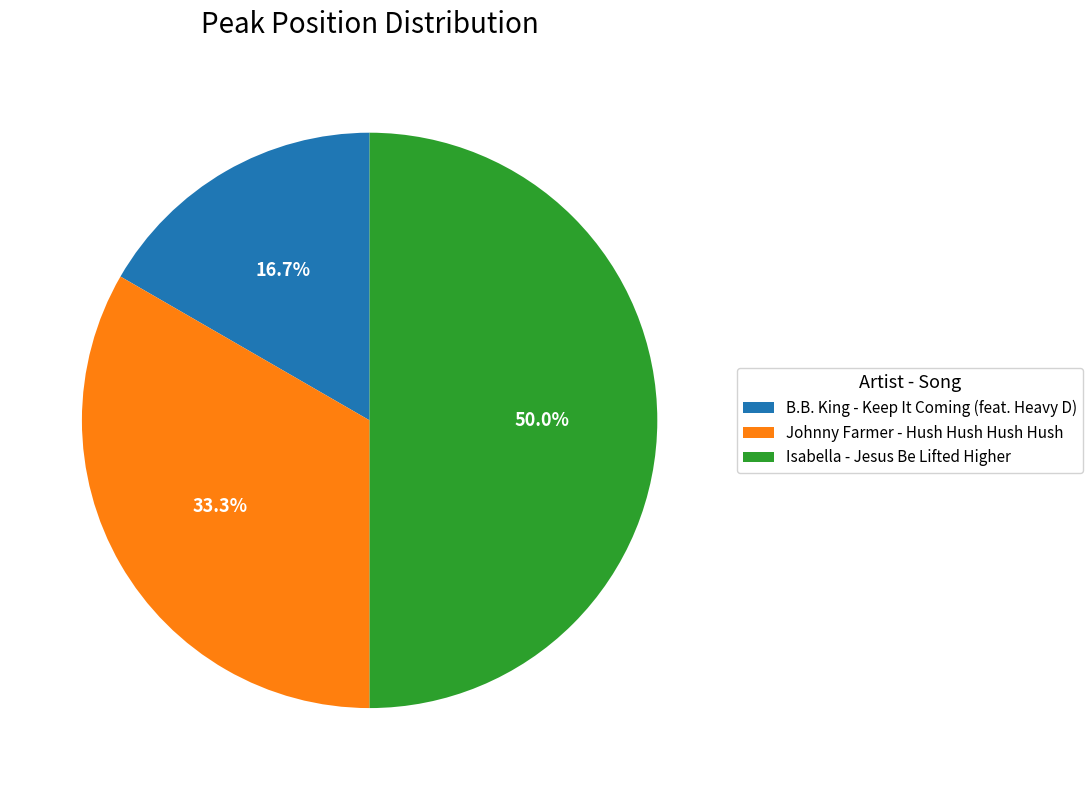

Is B.B. King - Keep It Coming (feat. Heavy D) the majority of the pie?

No